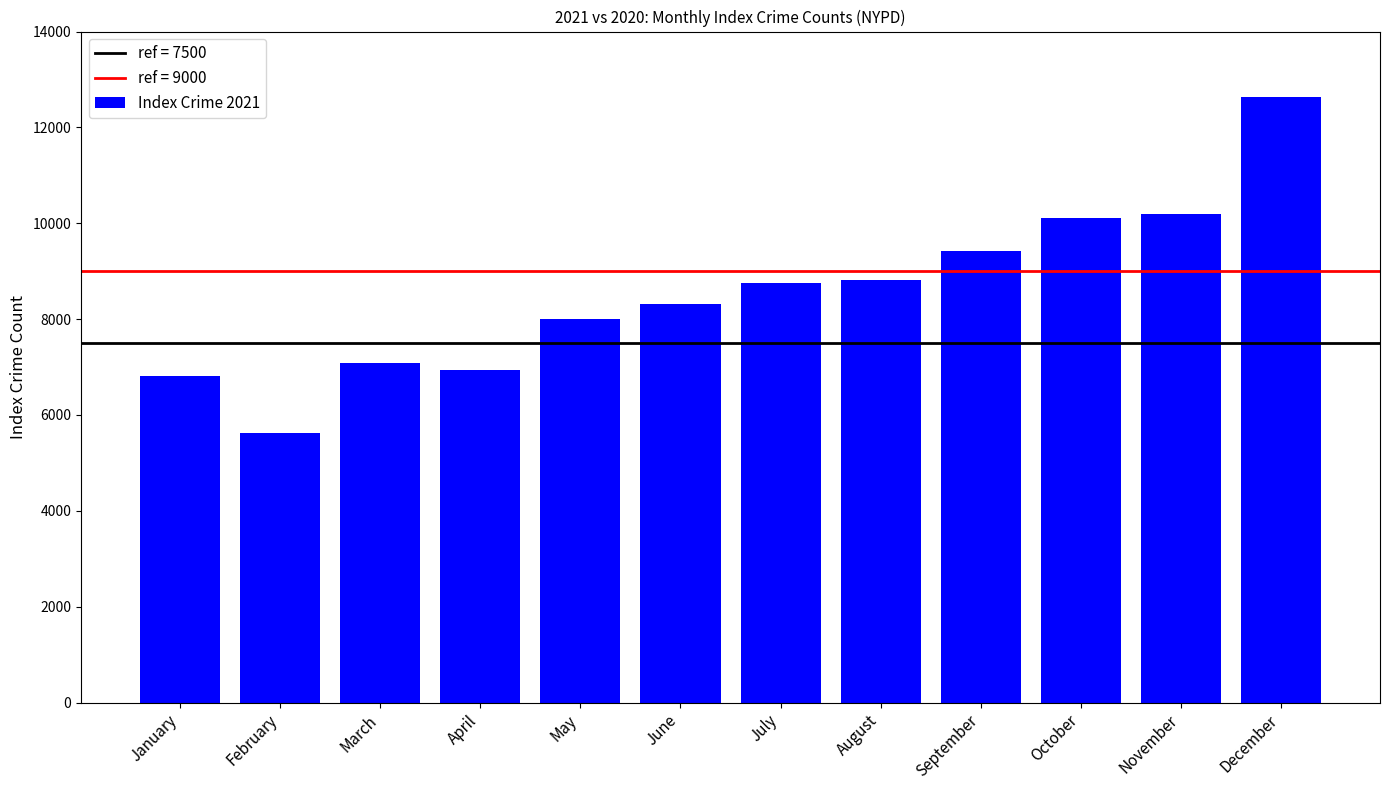

Reading left to right, extract all data points from this chart.

6822	5631	7089	6932	8007	8311	8749	8824	9430	10118	10186	12632